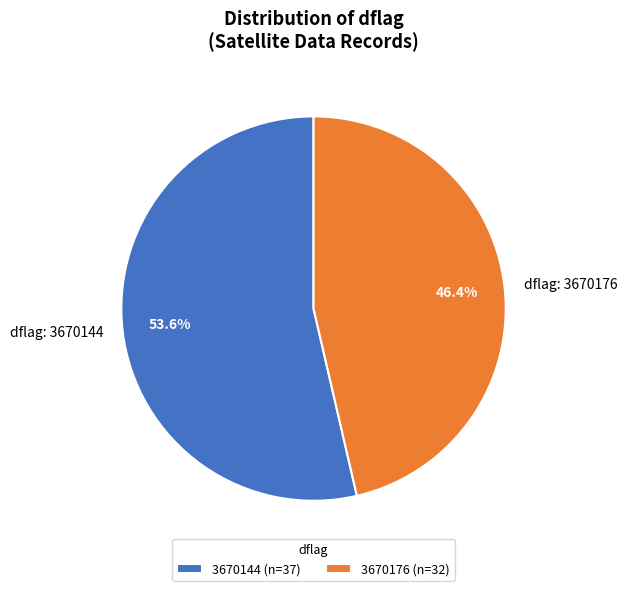

Do dflag: 3670144 and dflag: 3670176 together represent more than half of the pie?

Yes